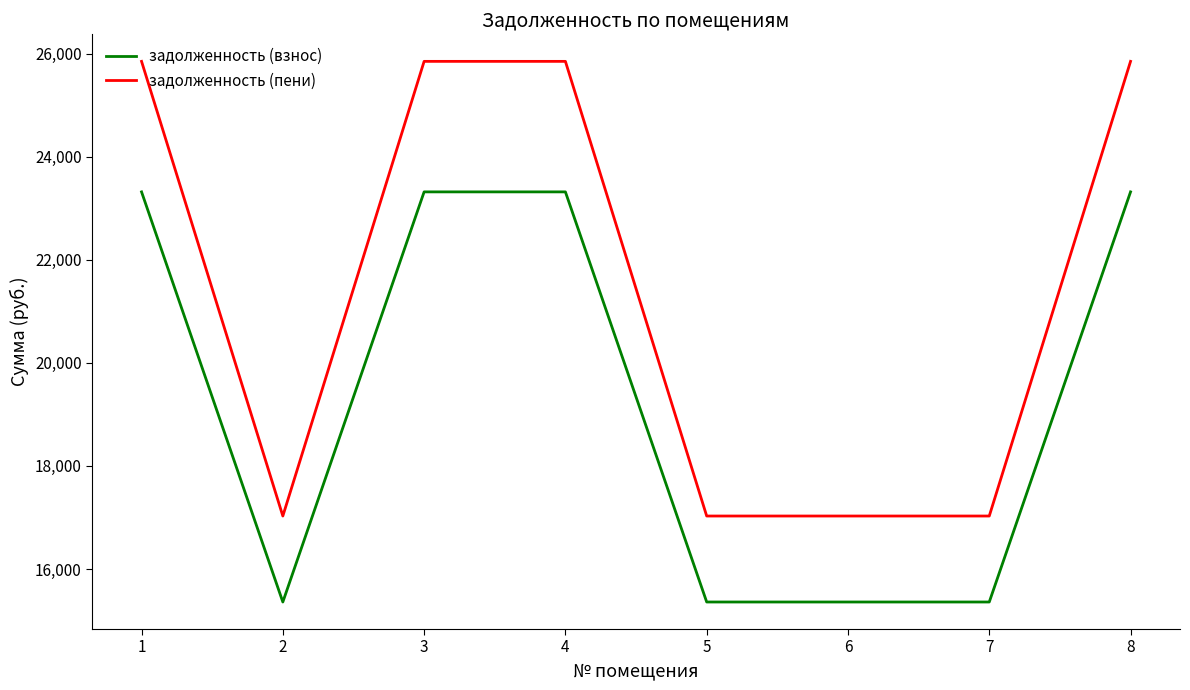

True or false: задолженность (пени) and задолженность (взнос) cross at least once.

False